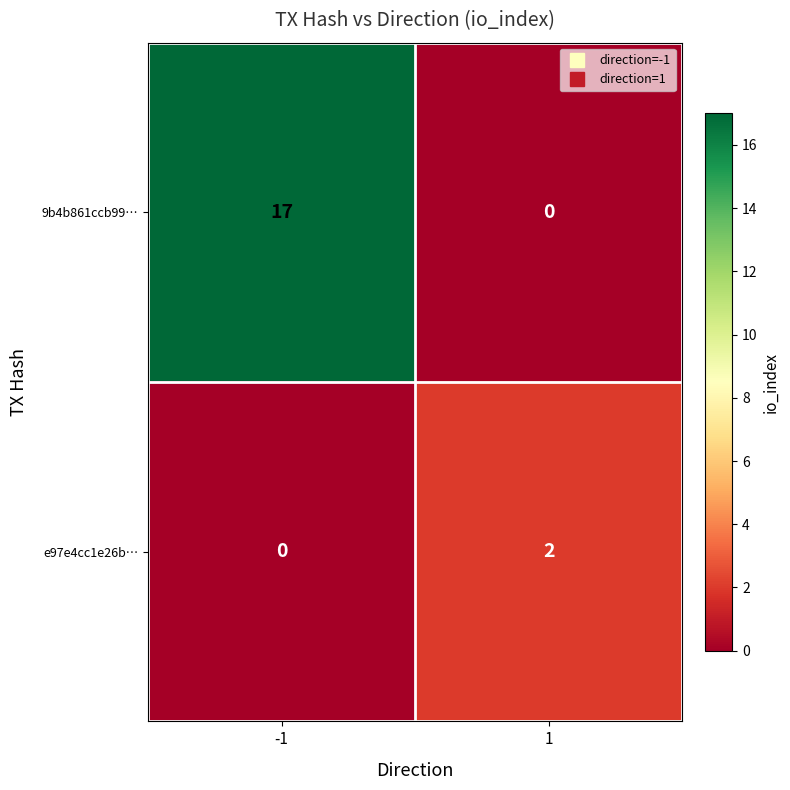

Rank the series at -1 from lowest to highest value.

e97e4cc1e26b…, 9b4b861ccb99…